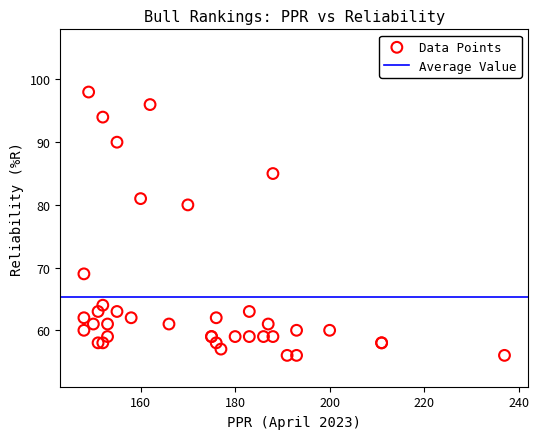

What Y value in the scatter plot is closest to 77?

80